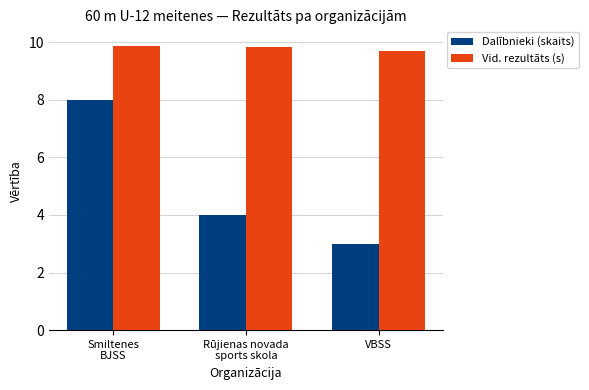

List the series in order of their overall mean, lowest first.

Dalībnieki (skaits), Vid. rezultāts (s)